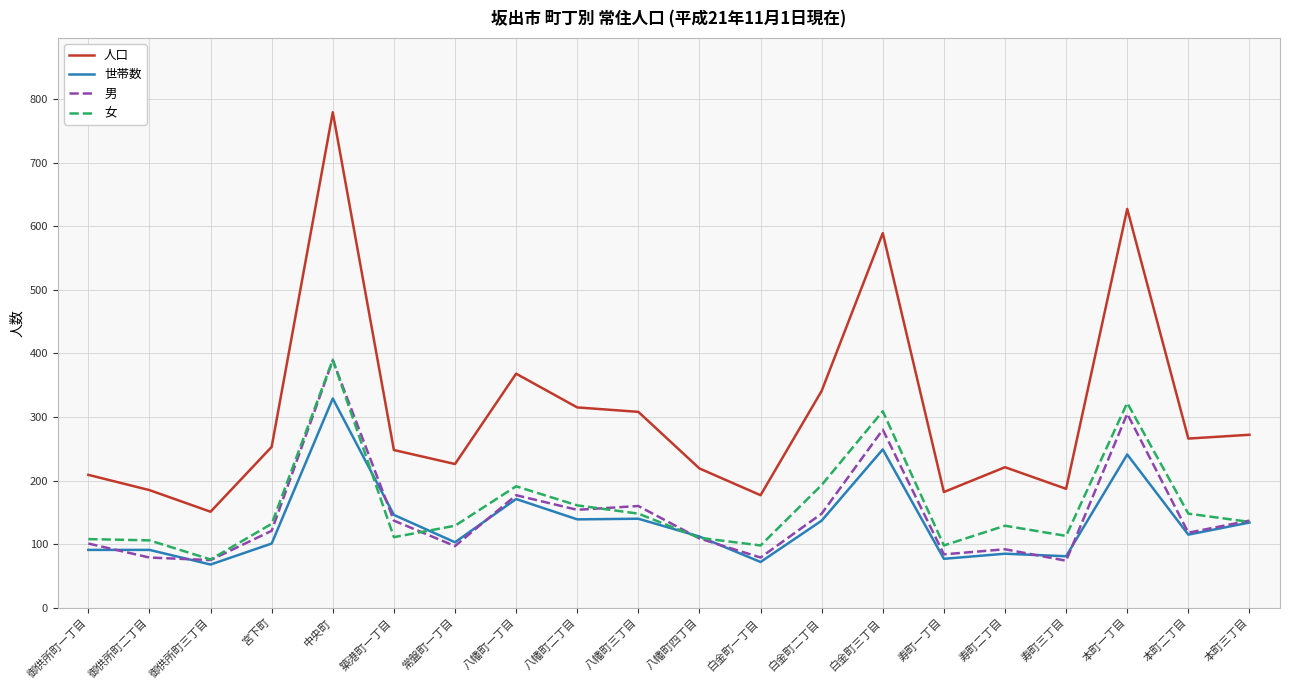

The value of 女 at 中央町 is 390. True or false?

True